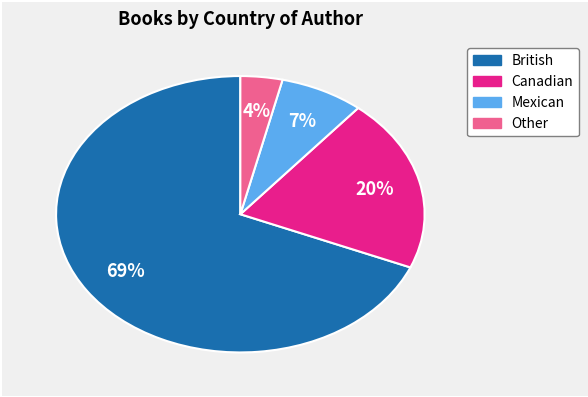

Rank the categories by value from lowest to highest.

Other, Mexican, Canadian, British